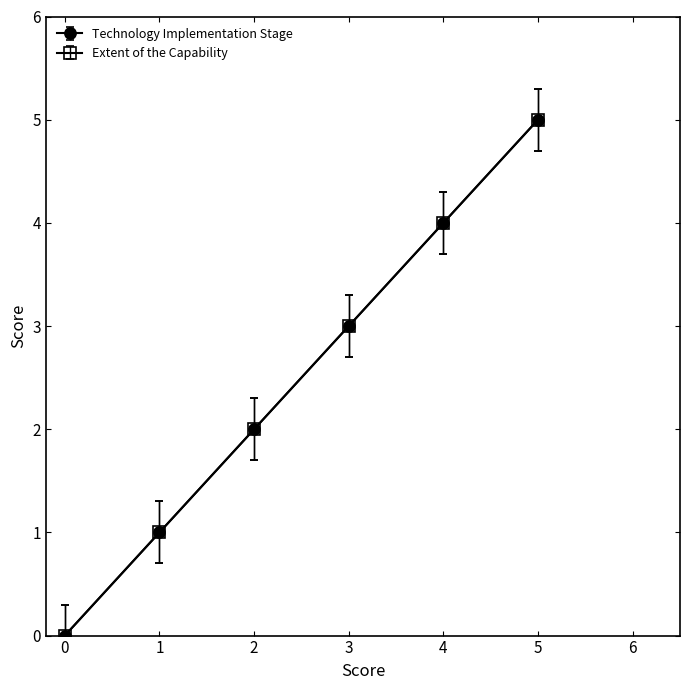

The Extent of the Capability series shows -0.1 at 0. True or false?

False